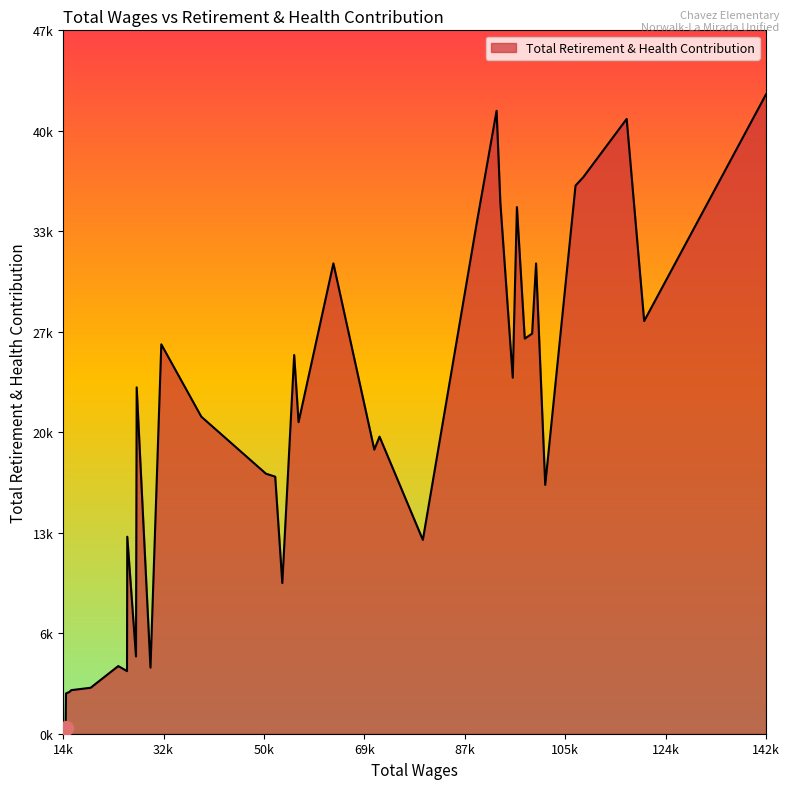

Does the chart display data point markers on the line(s)?

No